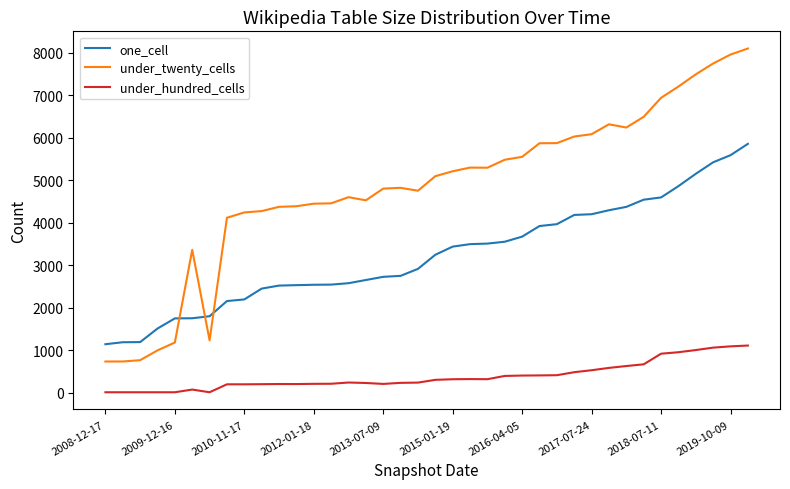

True or false: one_cell and under_twenty_cells intersect in this chart.

True